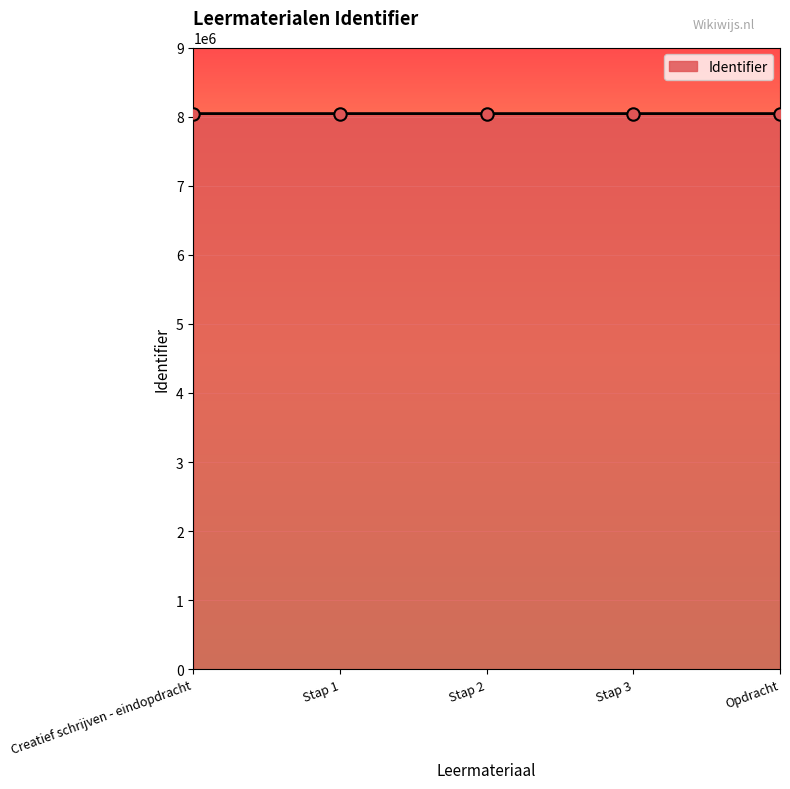

Approximately how many times larger is the value at Stap 1 compared to Creatief schrijven - eindopdracht?

1.0